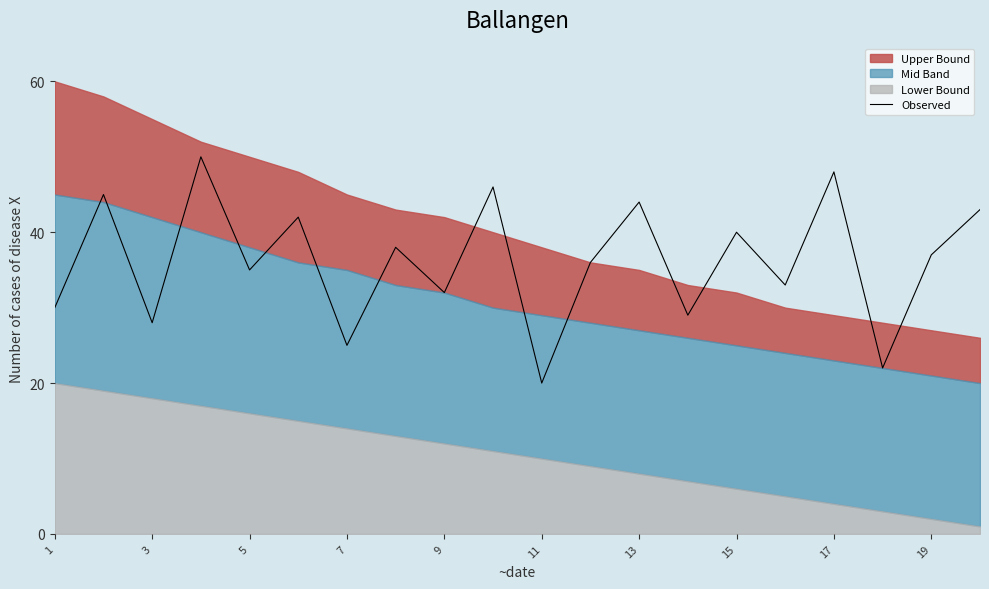

Which category has the lowest value in the Observed series?

11